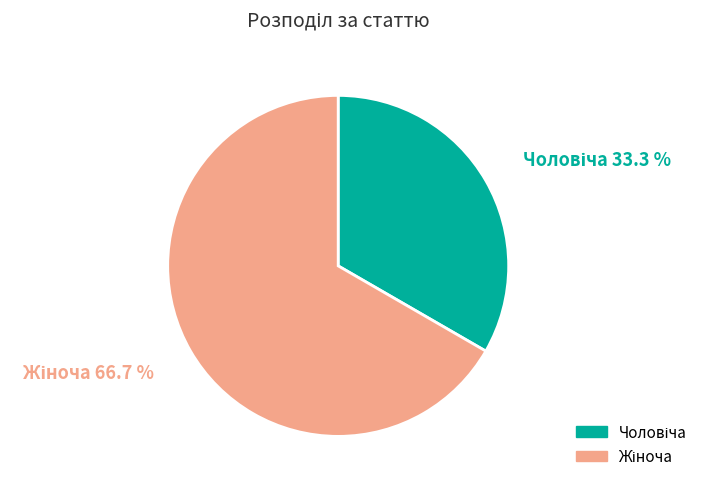

Is there a majority slice in this chart?

Yes